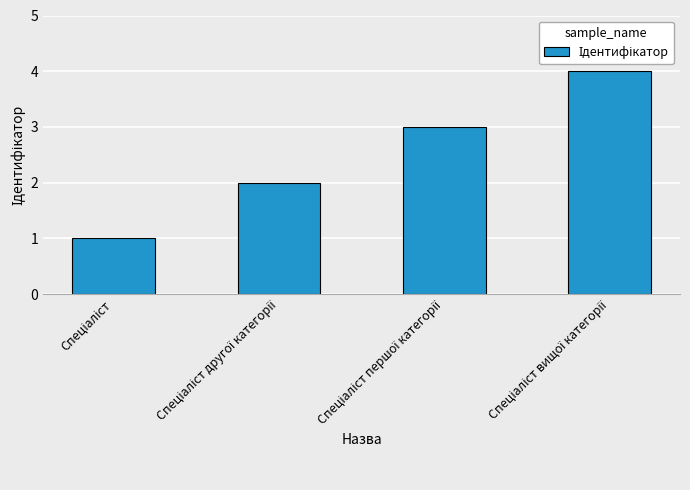

What is the greatest value displayed?

4